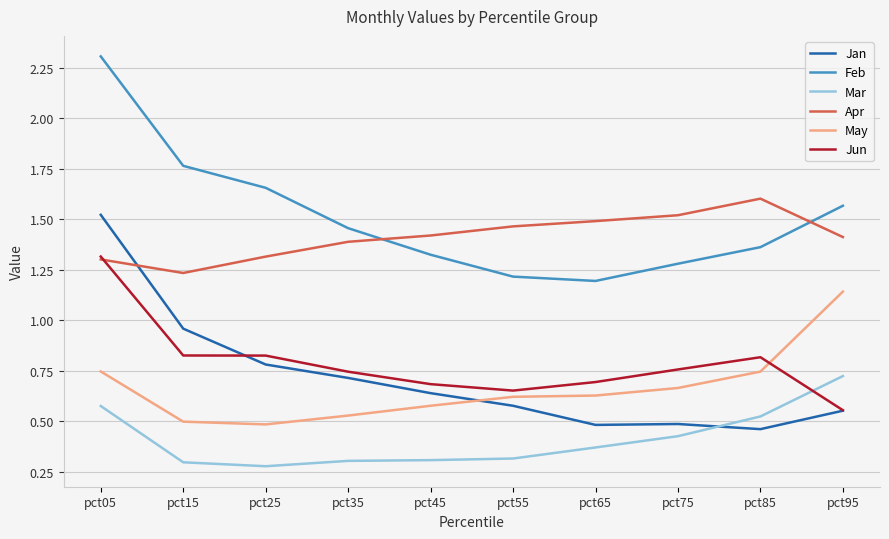

At which category is the sum across all series the highest?

pct05